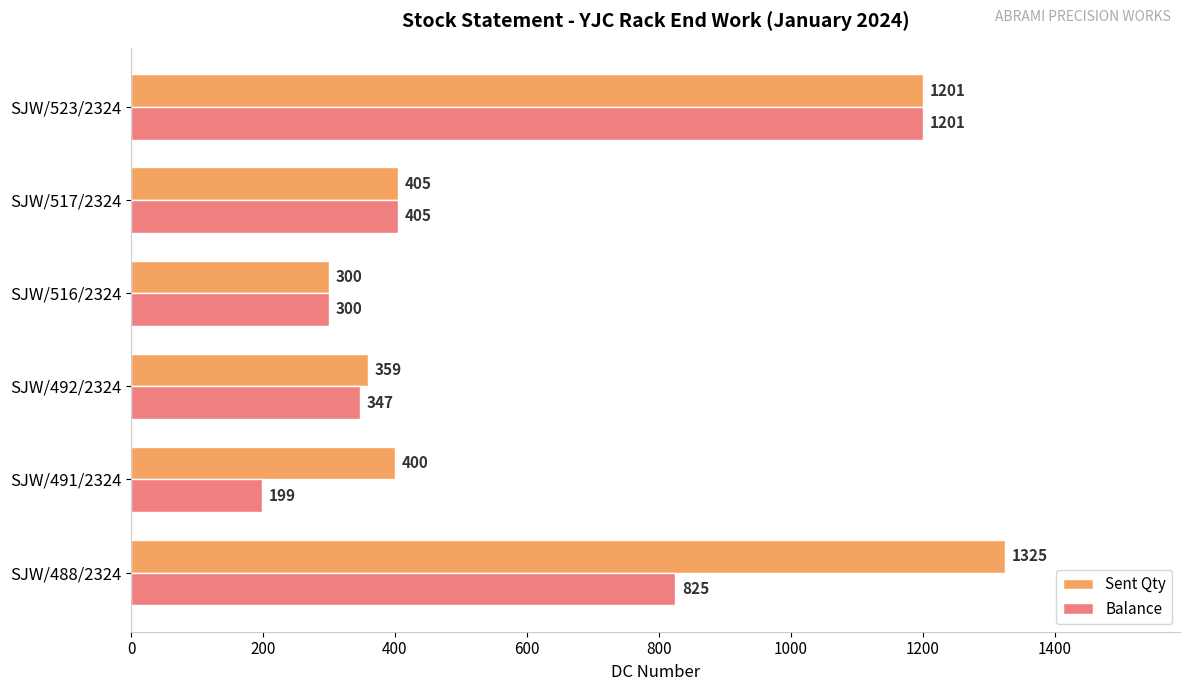

What is the total value across all series at SJW/491/2324?

599